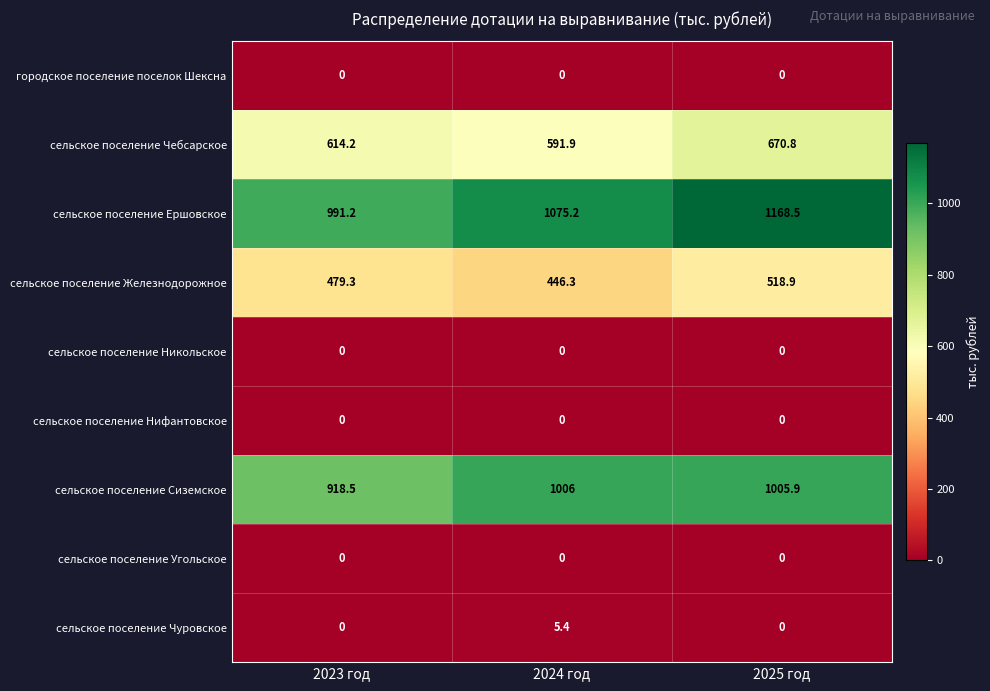

What is the average value of the сельское поселение Сиземское series?

976.8